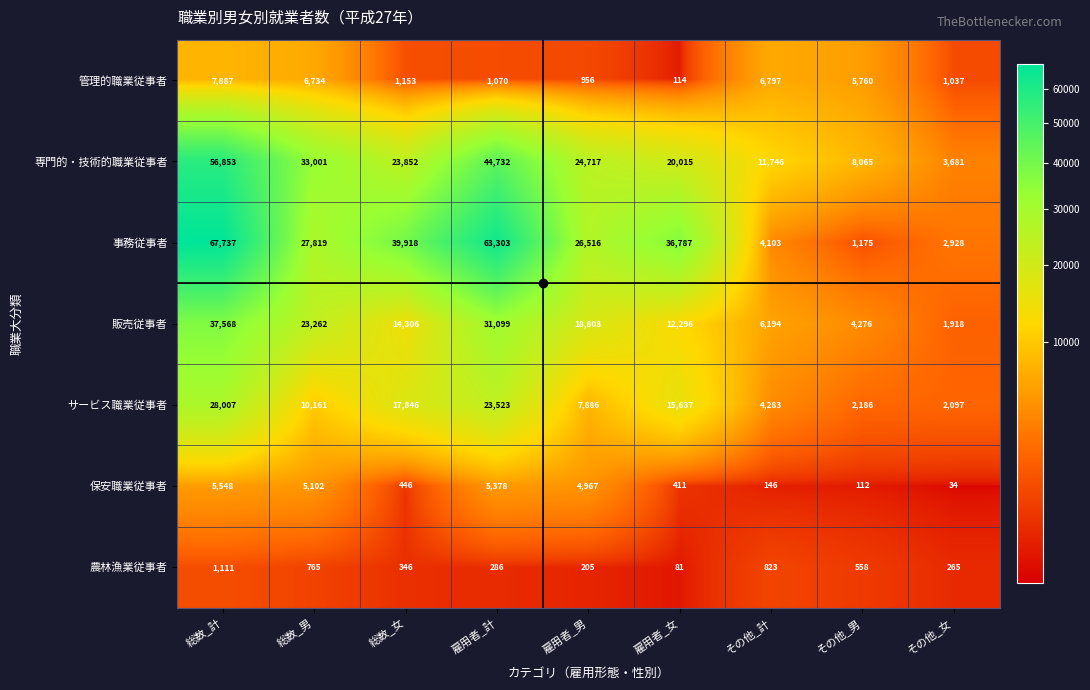

Rank the series by their maximum value, from lowest to highest.

農林漁業従事者, 保安職業従事者, 管理的職業従事者, サービス職業従事者, 販売従事者, 専門的・技術的職業従事者, 事務従事者